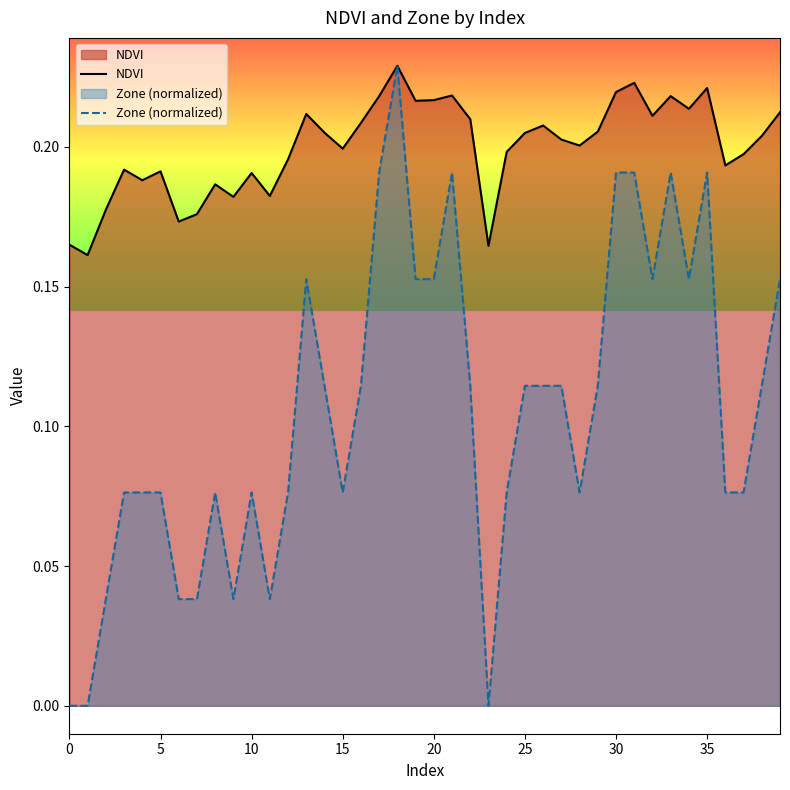

Rank the series at 24 from highest to lowest value.

NDVI, Zone (normalized)